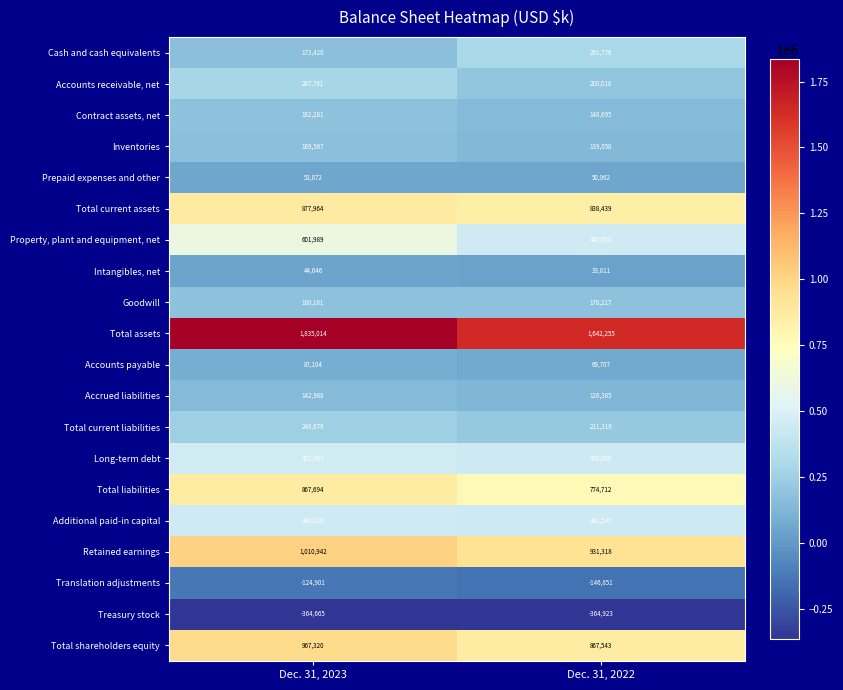

Is it true that Long-term debt equals 452667 at Dec. 31, 2023?

True